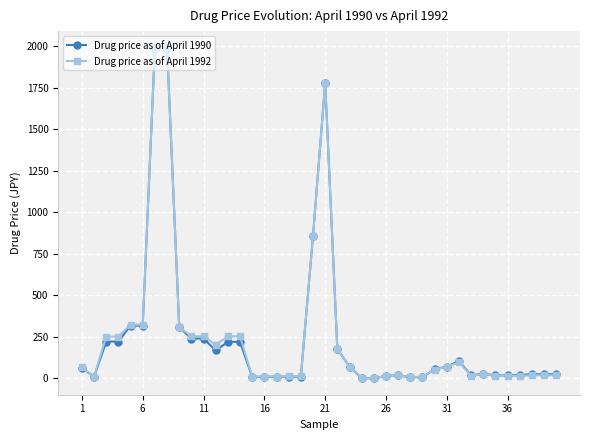

What is the difference between the maximum and minimum values in the Drug price as of April 1992 series?

1993.0